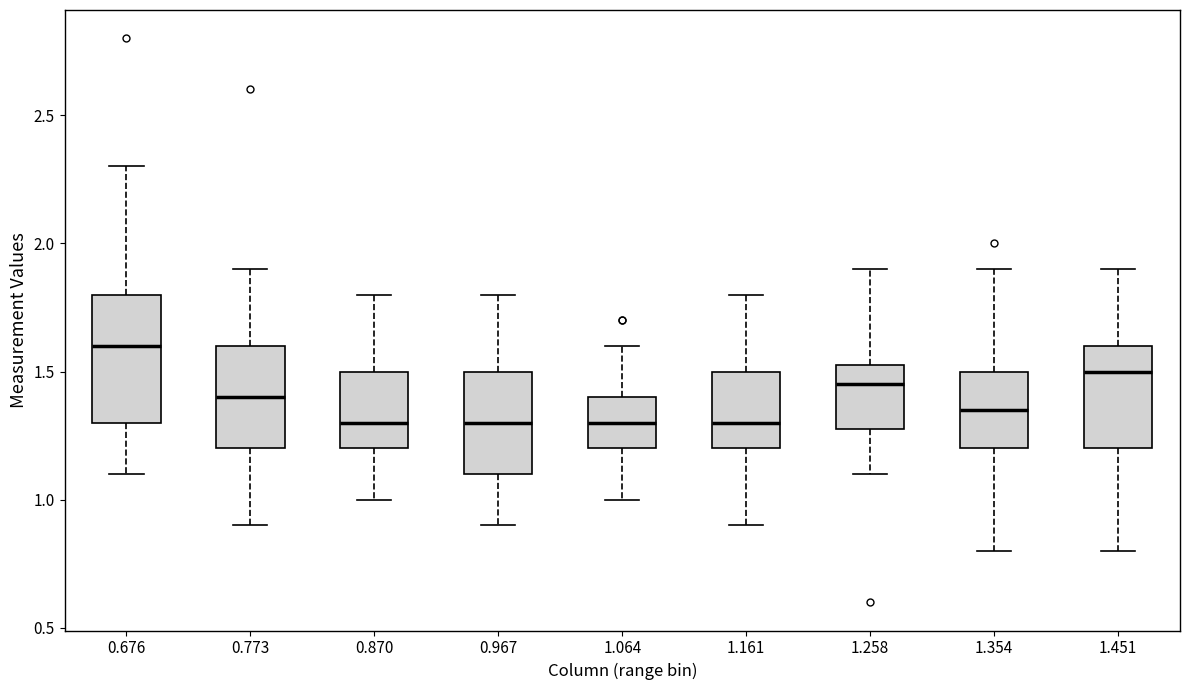

Reading left to right, read every box against the y-axis: the position of its median line, the range the box covers, and the ends of its whiskers. The values are not printed on the chart, so give them approximately, as read against the axis.

0.676: median 1.60, box 1.30 to 1.80, whiskers 1.10 to 2.30
0.773: median 1.40, box 1.20 to 1.60, whiskers 0.90 to 1.90
0.870: median 1.30, box 1.20 to 1.50, whiskers 1.00 to 1.80
0.967: median 1.30, box 1.10 to 1.50, whiskers 0.90 to 1.80
1.064: median 1.30, box 1.20 to 1.40, whiskers 1.00 to 1.60
1.161: median 1.30, box 1.20 to 1.50, whiskers 0.90 to 1.80
1.258: median 1.45, box 1.30 to 1.55, whiskers 1.10 to 1.90
1.354: median 1.35, box 1.20 to 1.50, whiskers 0.80 to 1.90
1.451: median 1.50, box 1.20 to 1.60, whiskers 0.80 to 1.90